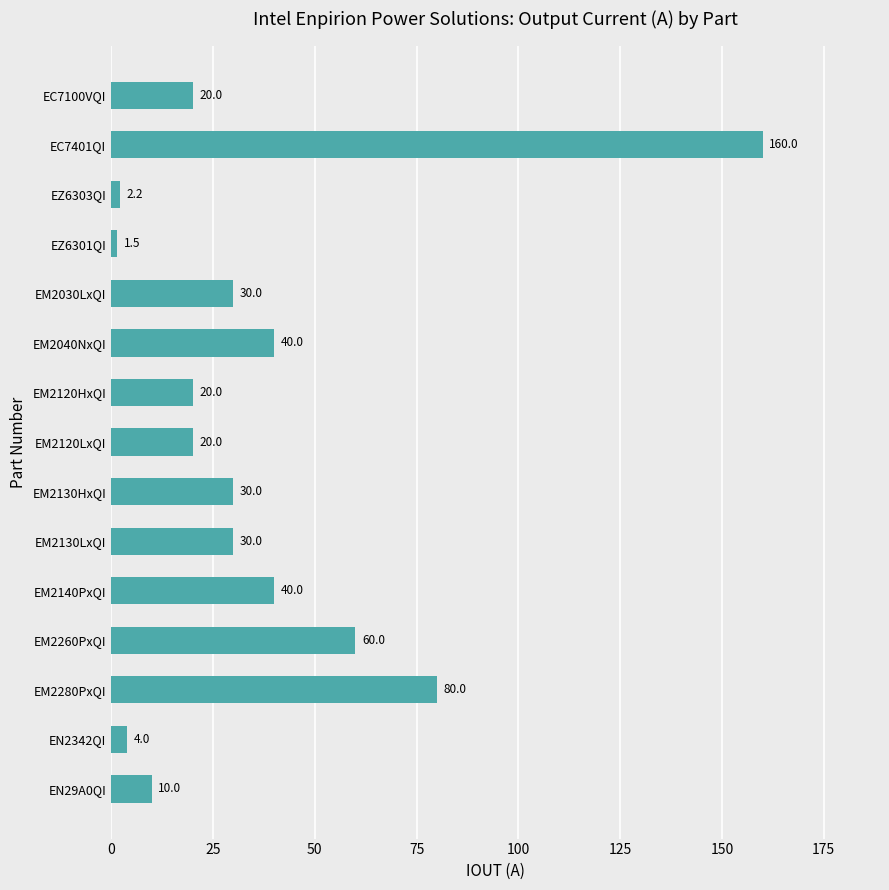

How many bars are there in total?

15